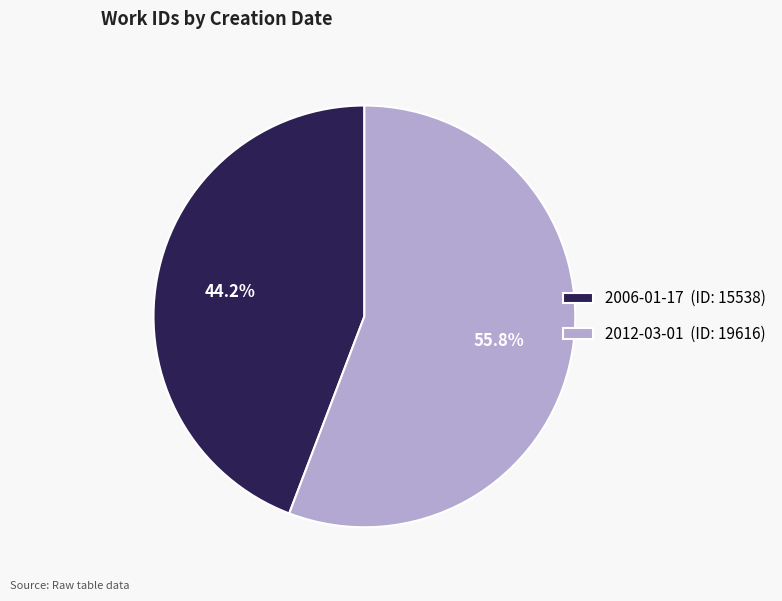

How many segments does this pie chart have?

2